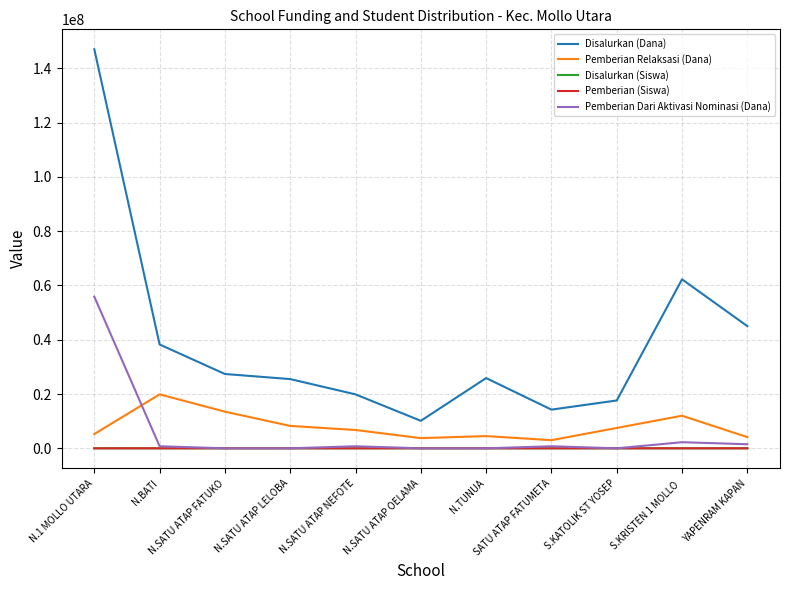

What is the maximum value shown in the chart?

147000000